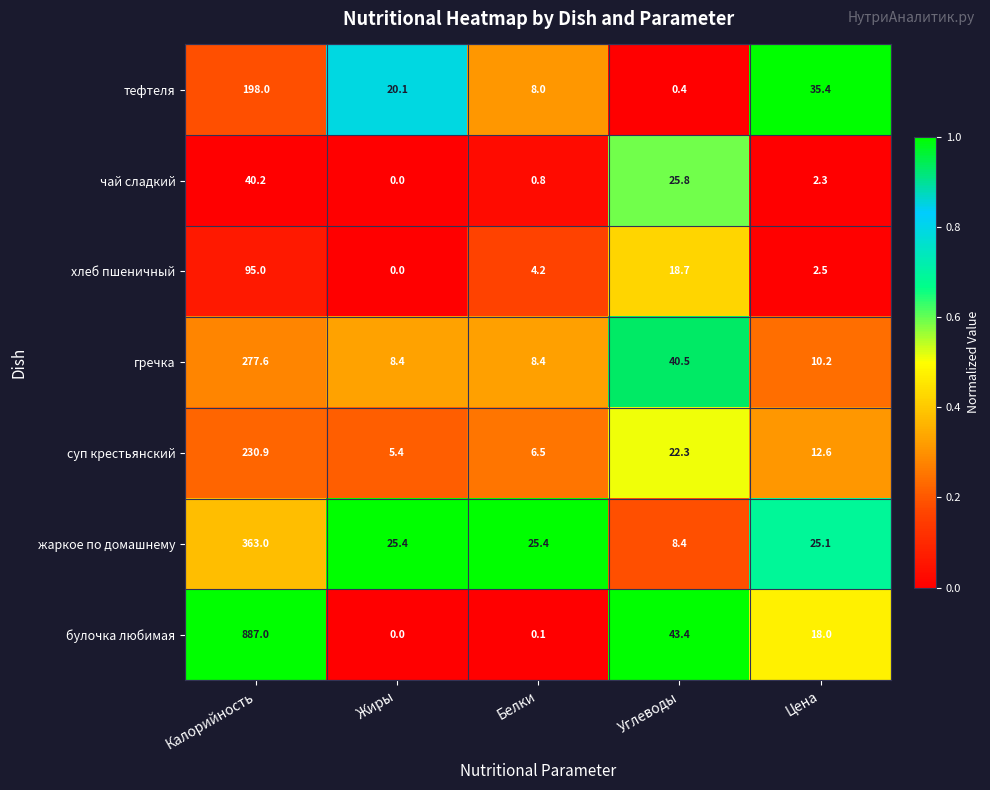

Which series has the largest total across all categories?

булочка любимая